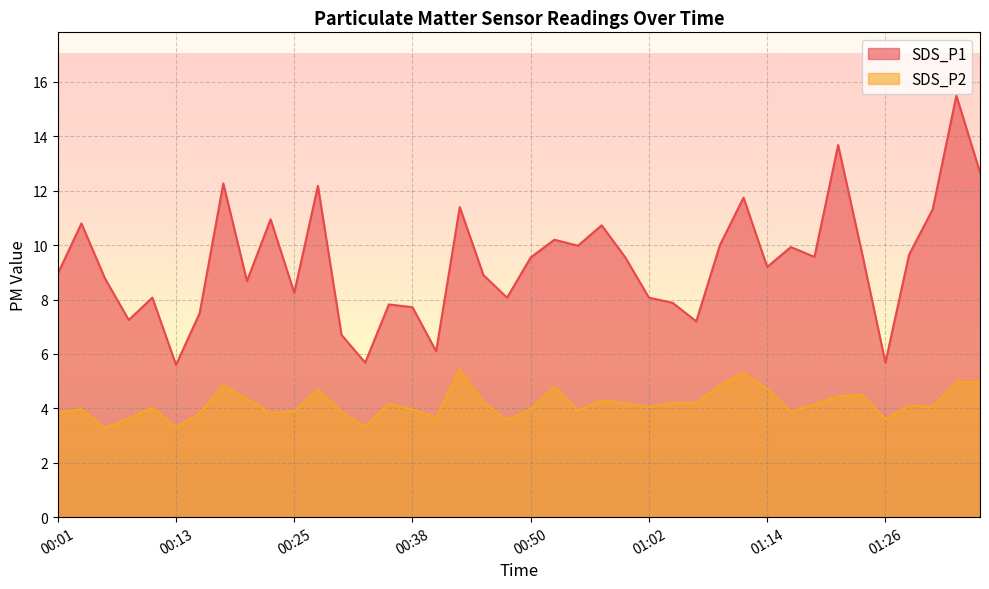

What is the spread (max minus min) of values at 01:26?

2.1